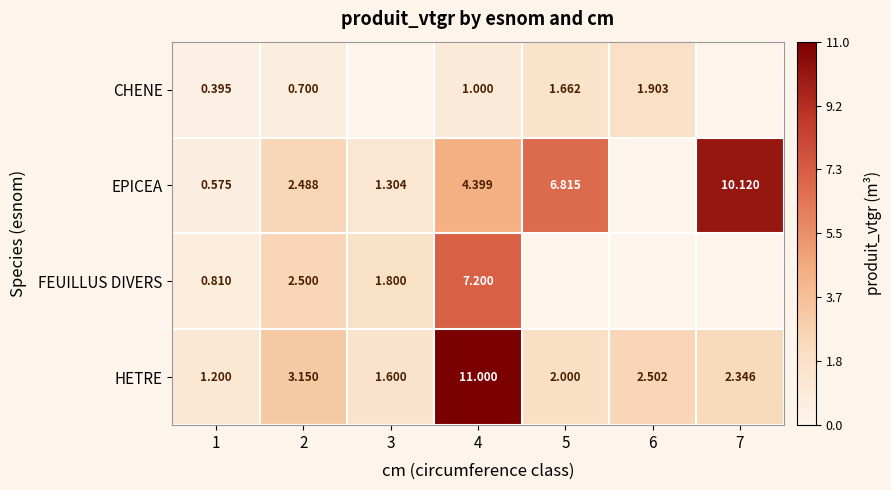

How many positive values does the EPICEA series have?

6